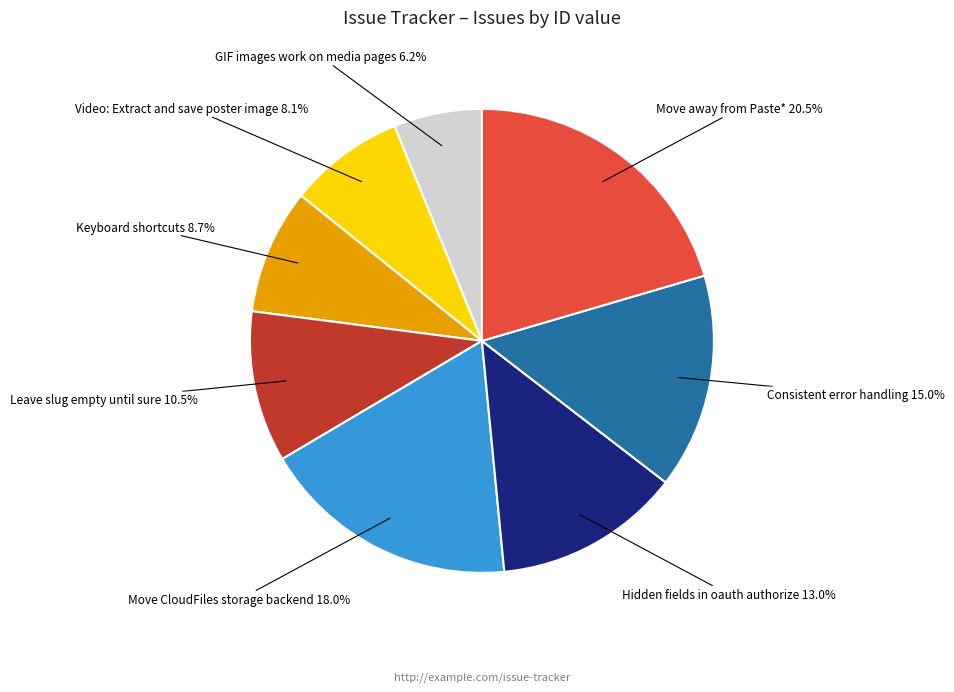

How much of the chart is everything except Hidden fields in oauth authorize?

87.0%